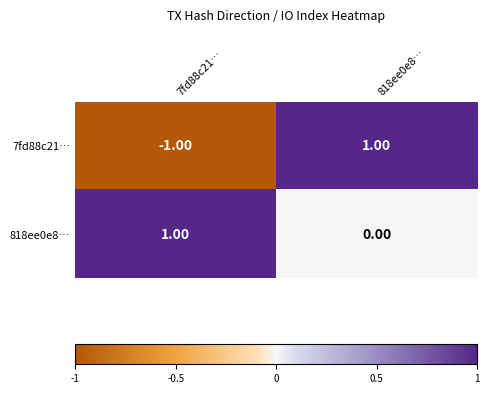

How many series are shown in this chart?

2